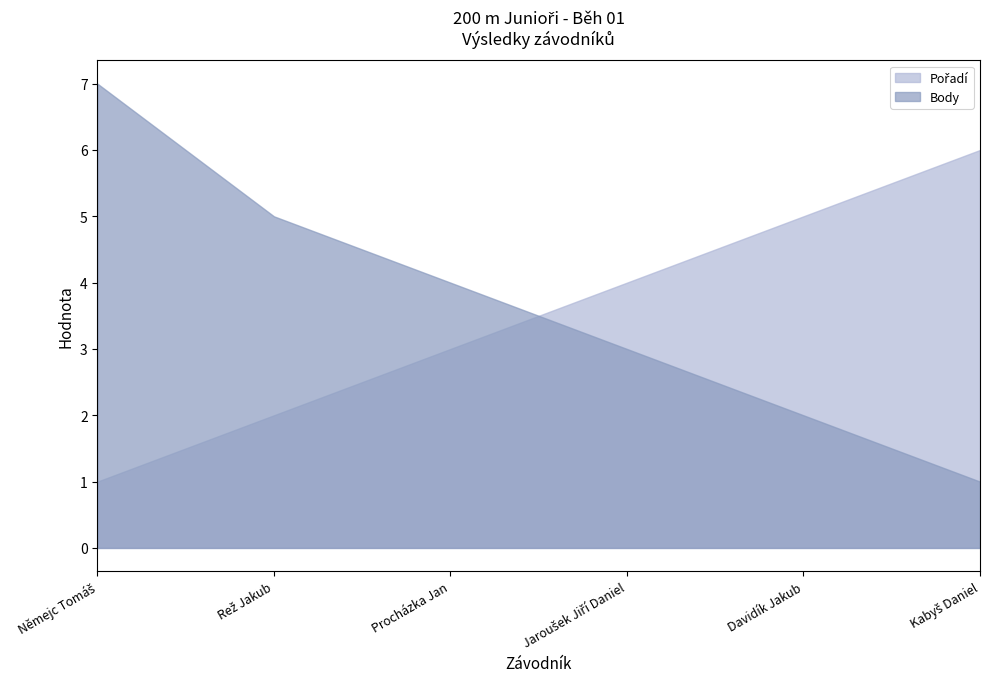

How many data points in Pořadí are less than 4?

3